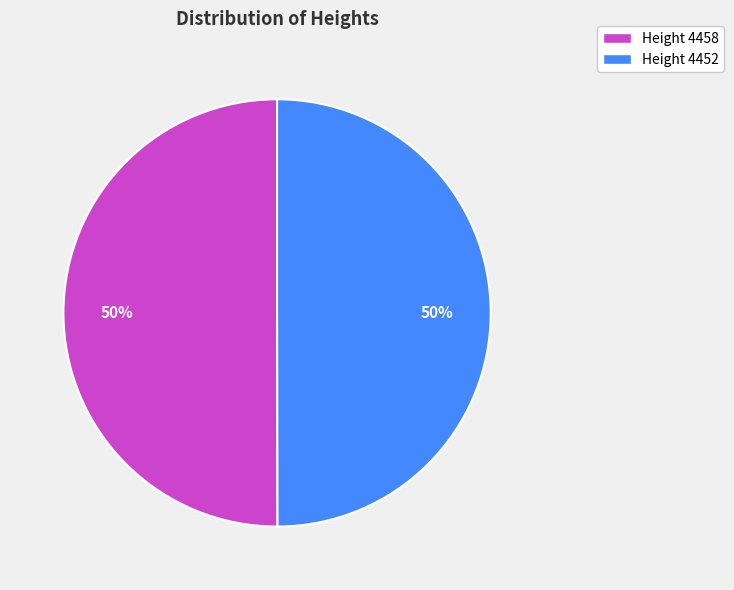

To the nearest percent, what percentage of the pie is Height 4452?

50%